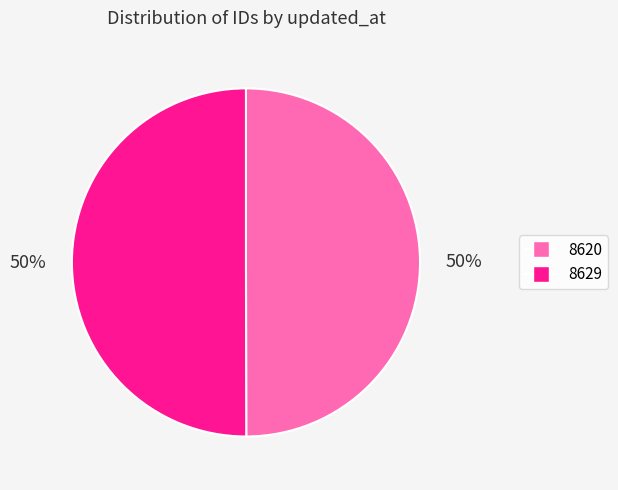

To the nearest percent, what percentage of the pie is 8620?

50%